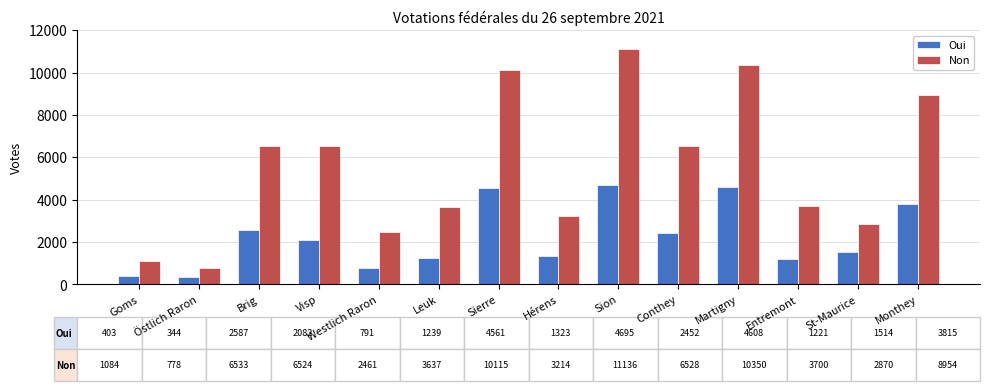

Where does the Non series first go above 6524?

Brig